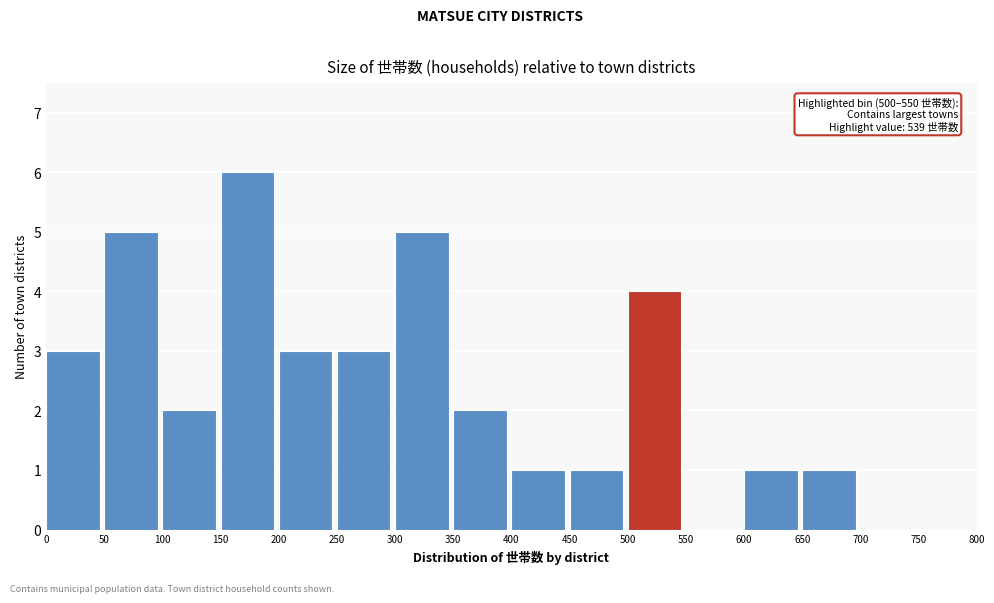

Which range on the x-axis has the tallest bar?

150 to 200